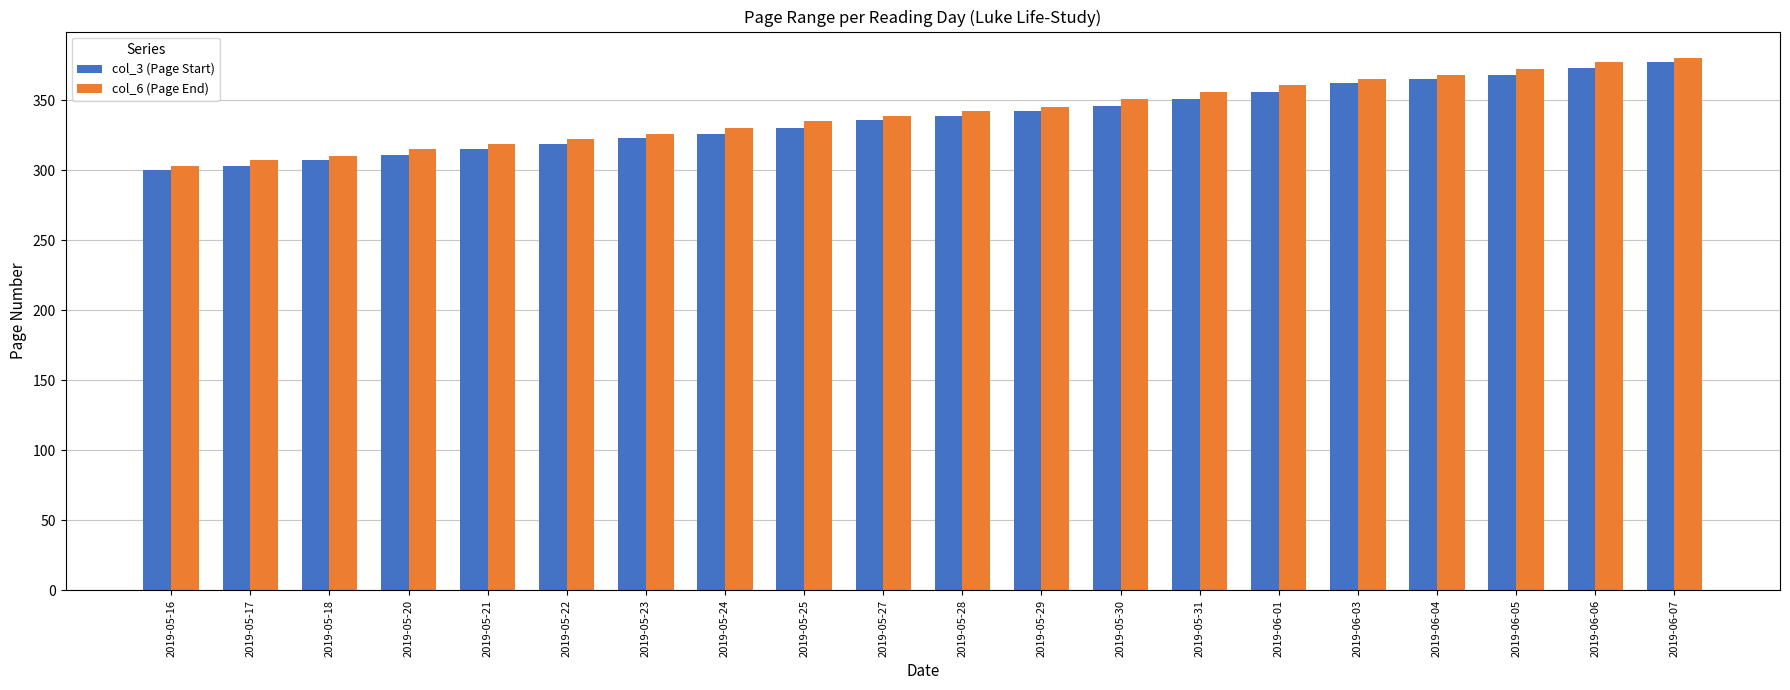

Which category has the lowest value in the col_6 (Page End) series?

2019-05-16